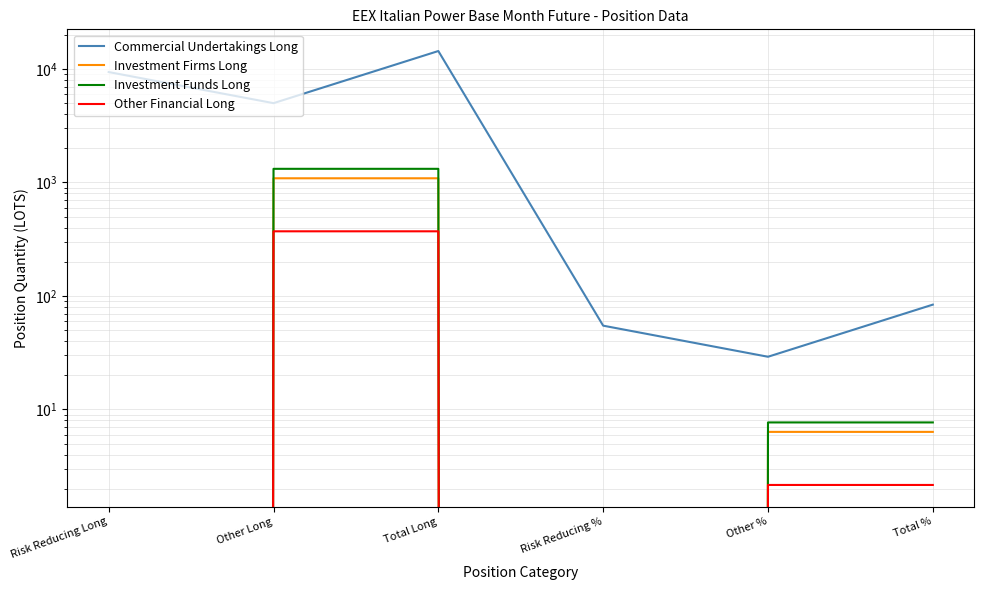

Reading right to left, transcribe all the data shown in this chart.

Commercial Undertakings Long: 83.8	29.1	54.7	14385.2	4995.2	9390.0
Investment Firms Long: 6.3	6.3	0.0	1088.0	1088.0	0.0
Investment Funds Long: 7.7	7.7	0.0	1318.2	1318.2	0.0
Other Financial Long: 2.2	2.2	0.0	371.0	371.0	0.0